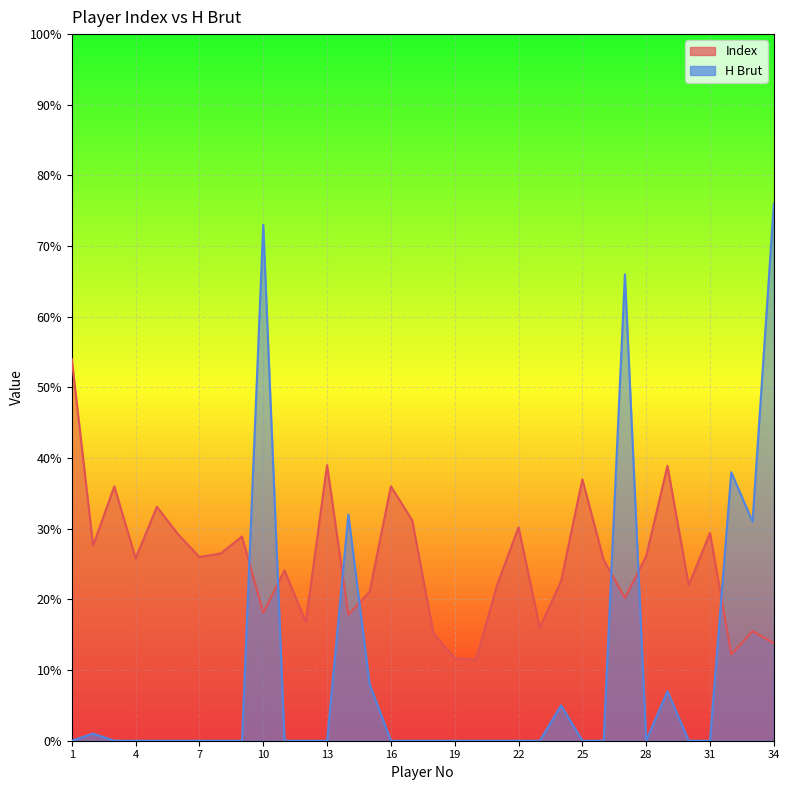

What is the value of the H Brut point at the 15th from the left?

8.0